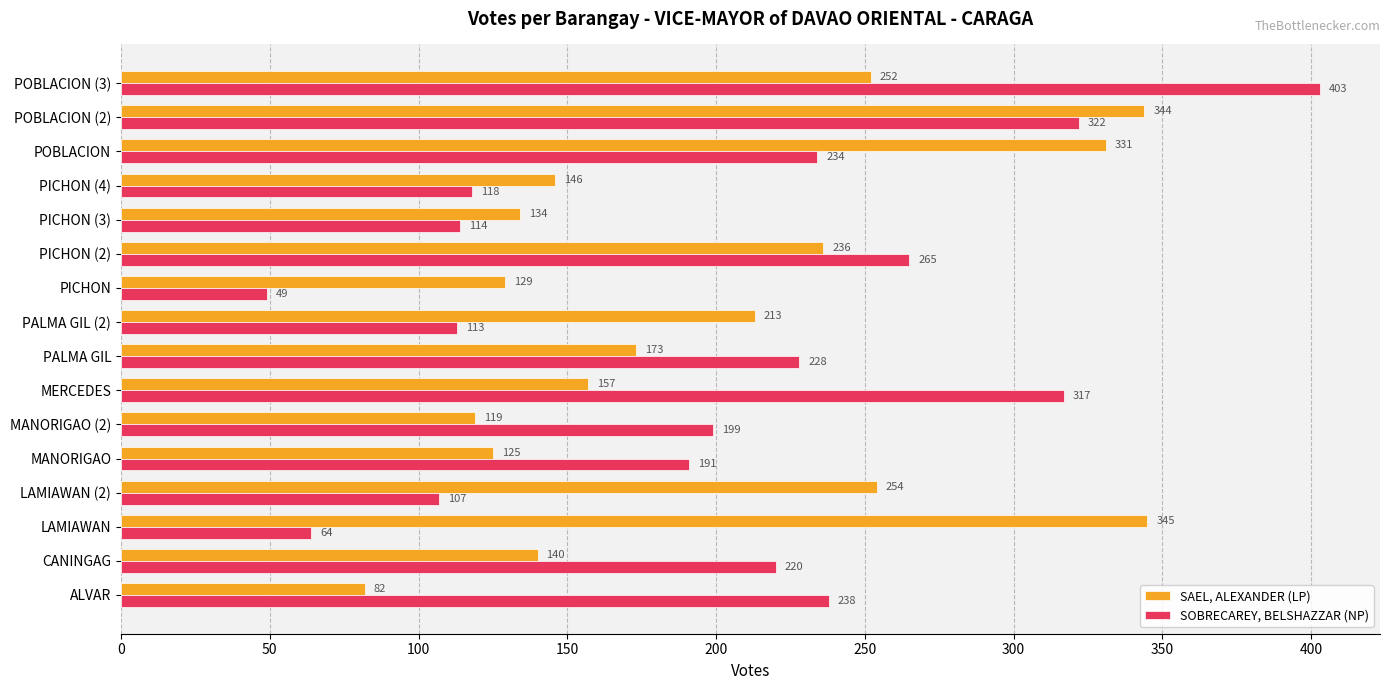

What is the difference between the second highest and minimum values in the SAEL, ALEXANDER (LP) series?

262